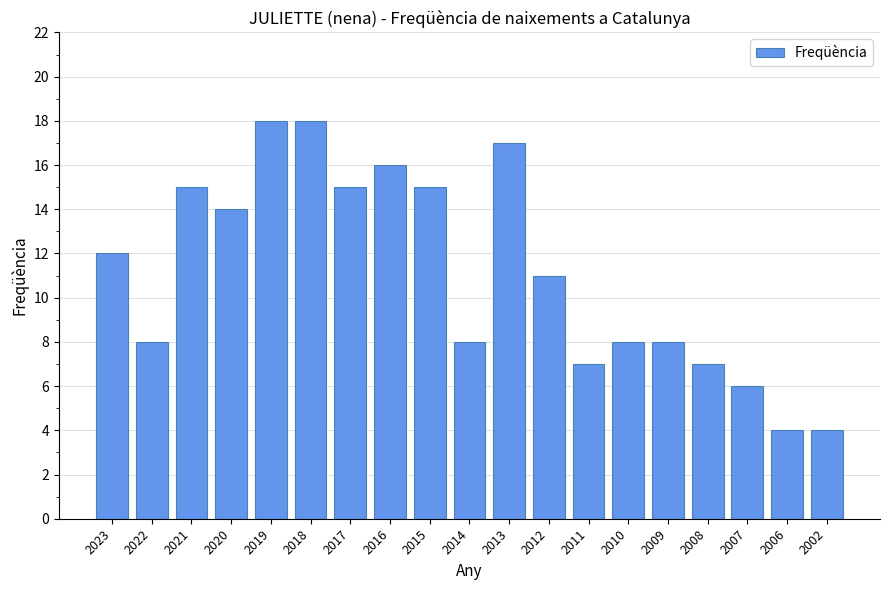

Read the value at 2006.

4